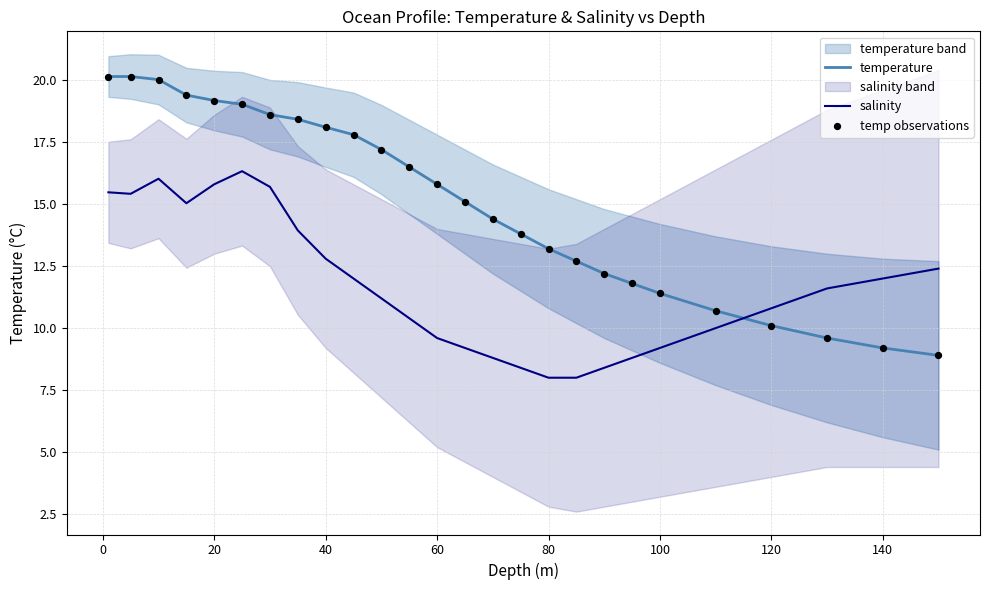

At how many categories does at least one series exceed 12?

21